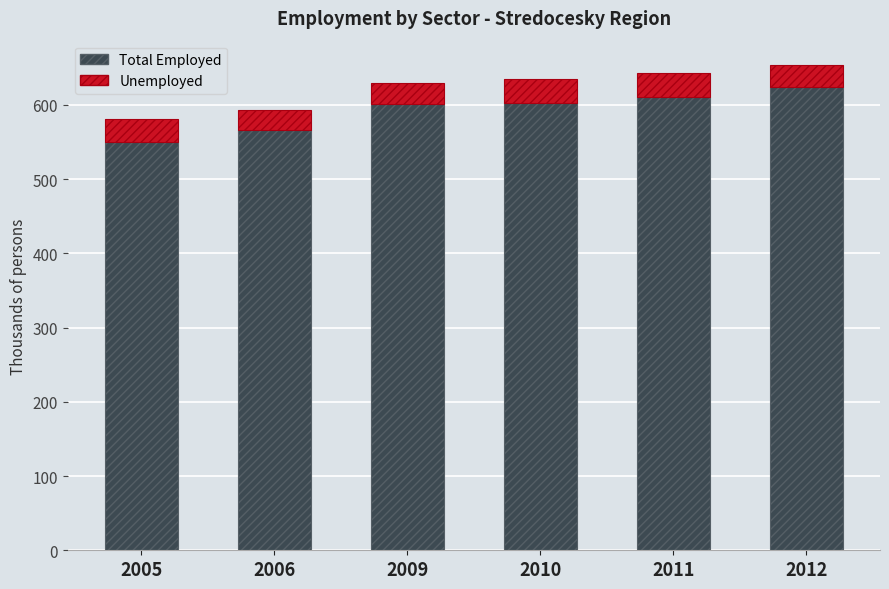

True or false: Total Employed has a value of 789.7 at 2005.

False